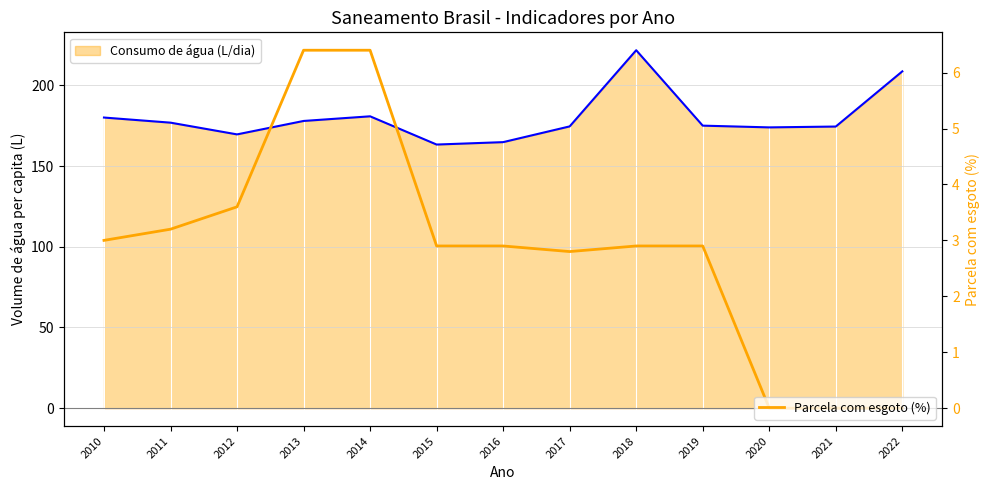

Which label corresponds to the smallest value in the chart?

2020